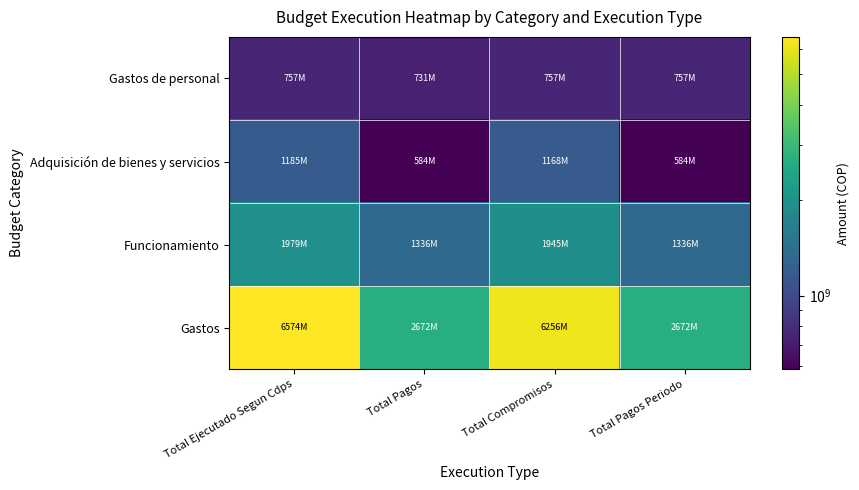

What is the spread (max minus min) of values at Total Pagos Periodo?

2087614586